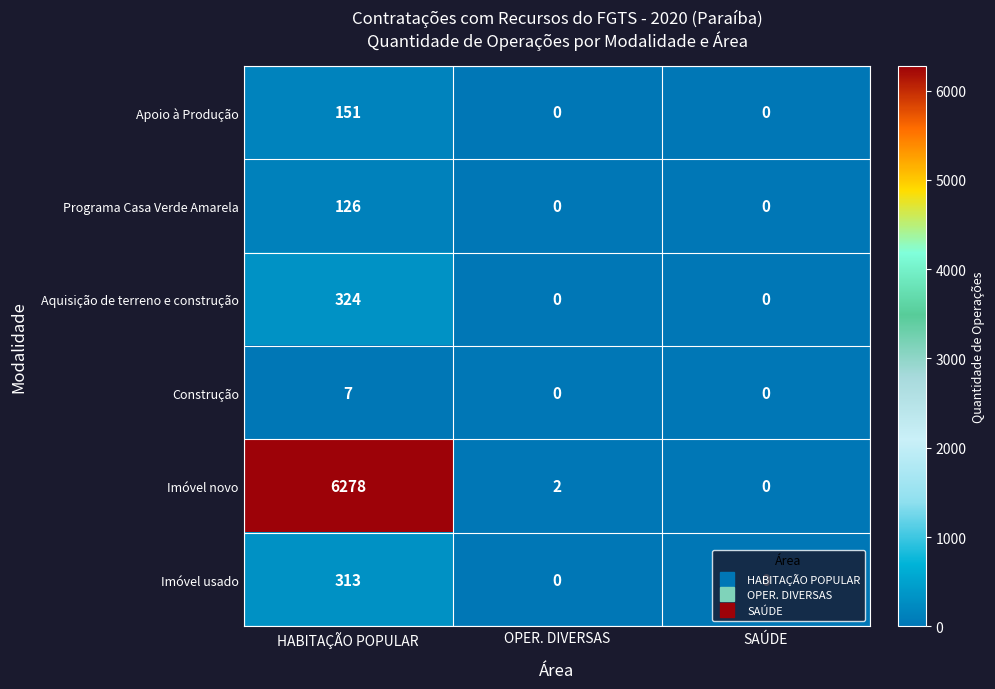

How many series are shown in this chart?

6